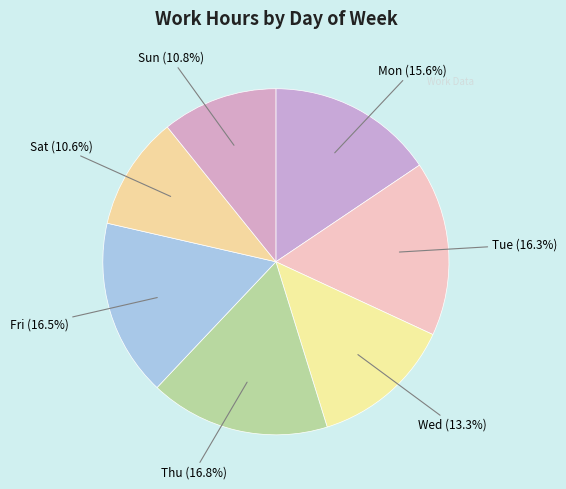

What is the largest slice in the pie chart?

Thu